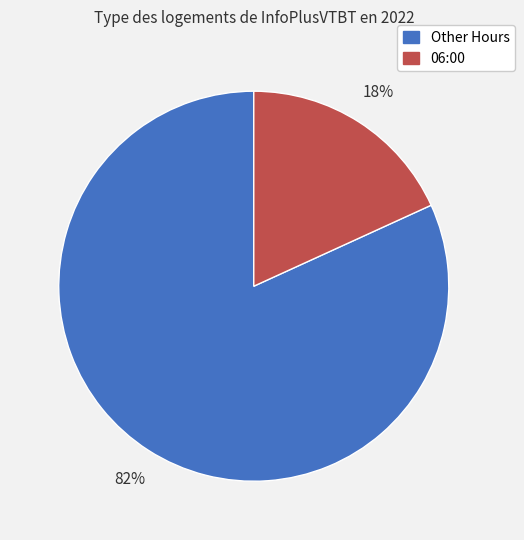

To the nearest percent, what is the average slice percentage?

50%